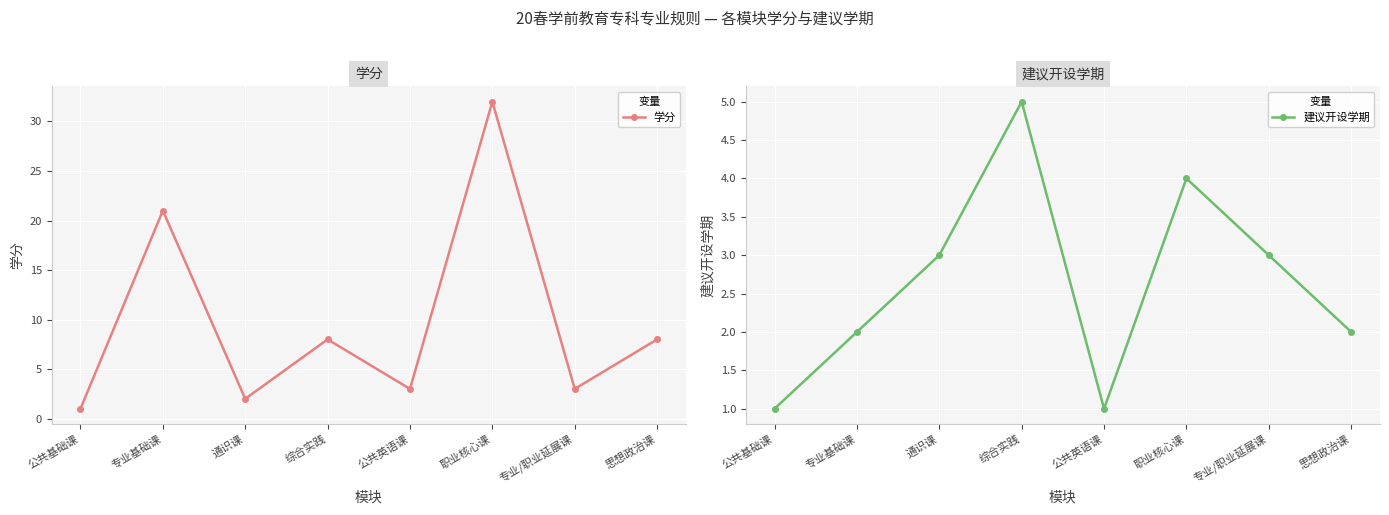

The value of 建议开设学期 at 综合实践 is 2. True or false?

False